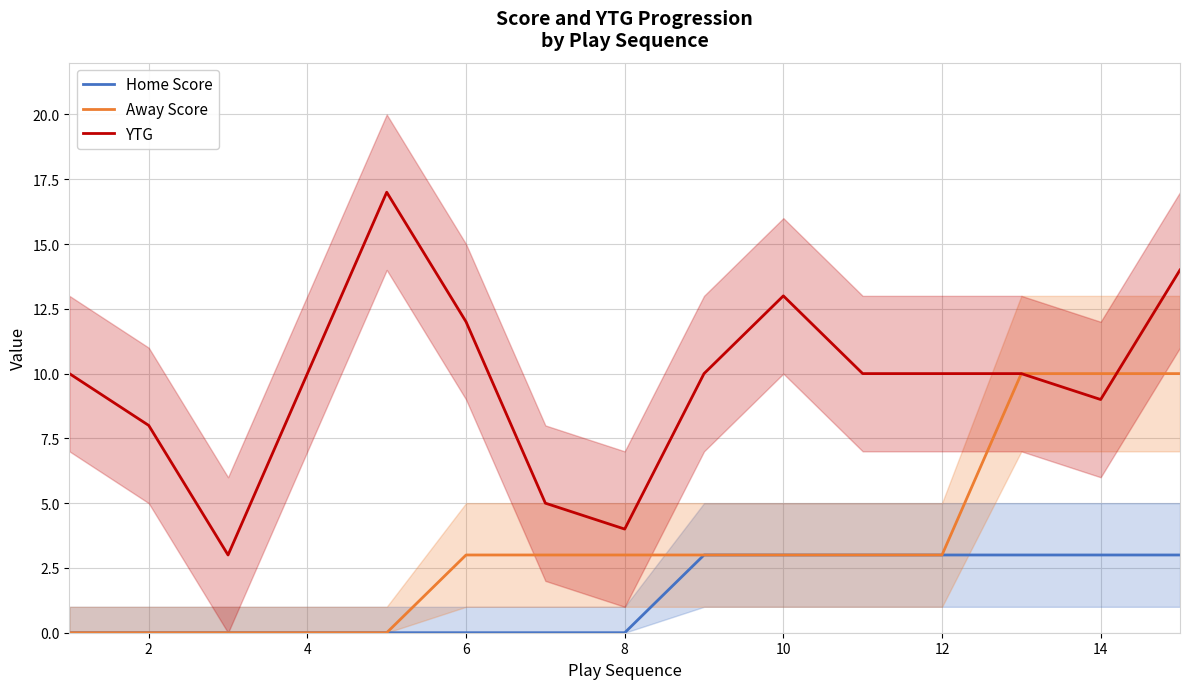

The value of Away Score at 14 is 2. True or false?

False